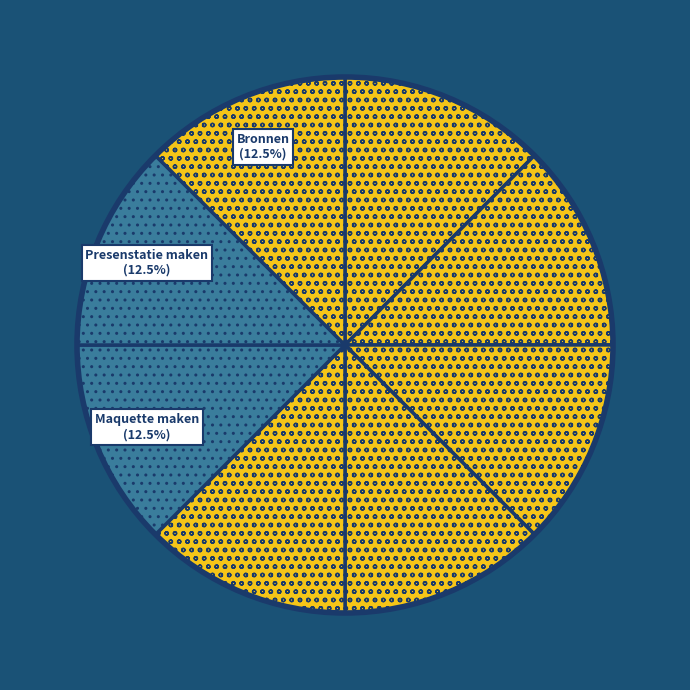

Is there any slice that represents more than half of the pie?

No